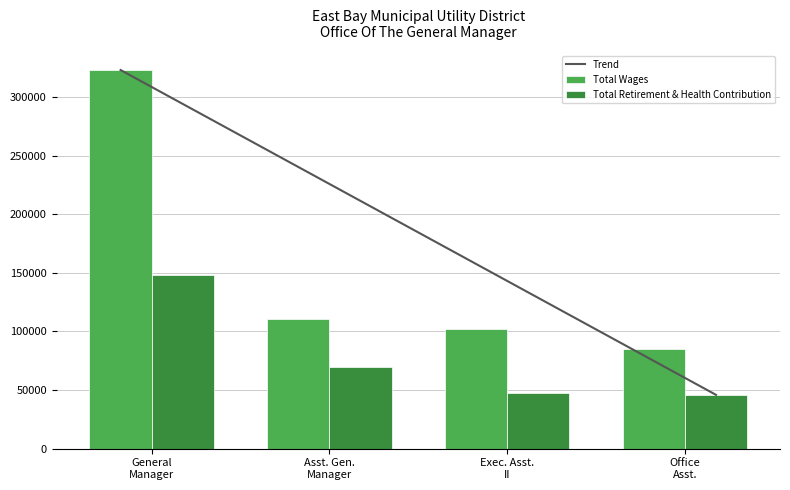

What is the maximum value shown in the chart?

322908